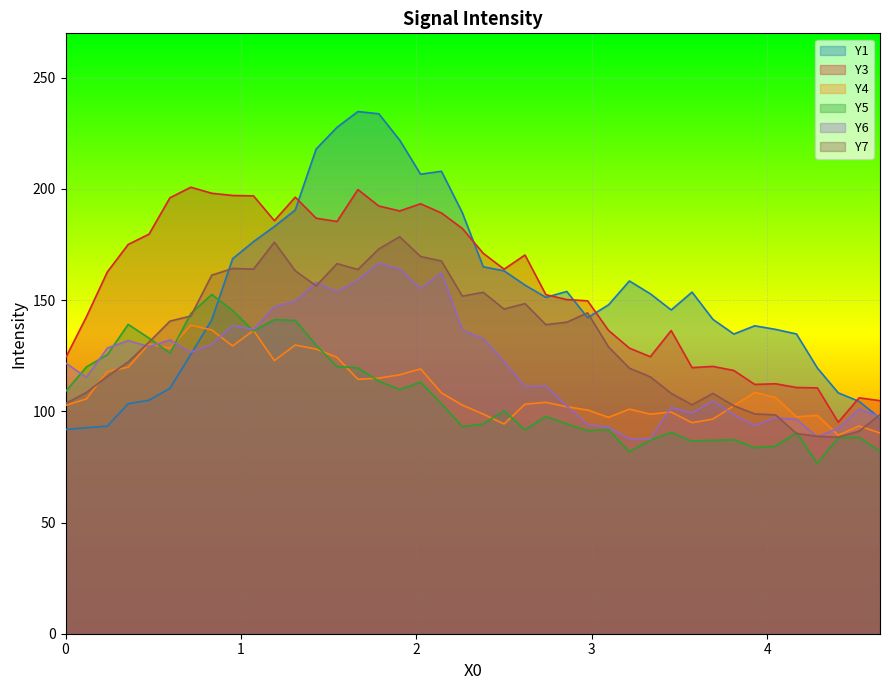

What is the lowest value of the Y4 series?

89.3